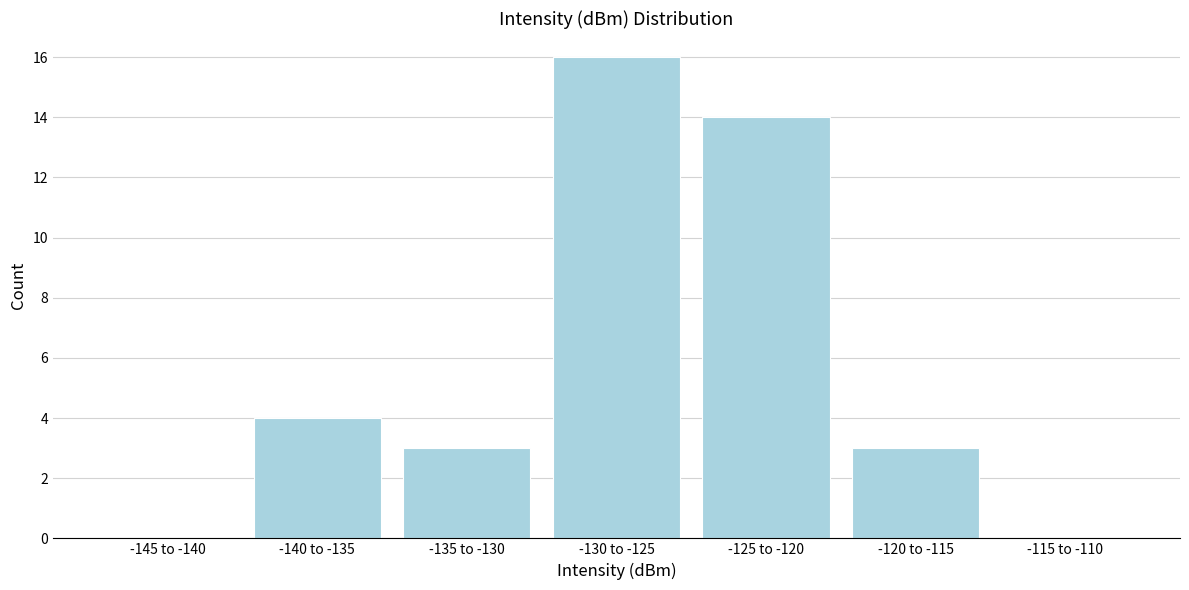

Reading left to right, transcribe all the data shown in this chart.

-145 to -140=0	-140 to -135=4	-135 to -130=3	-130 to -125=16	-125 to -120=14	-120 to -115=3	-115 to -110=0